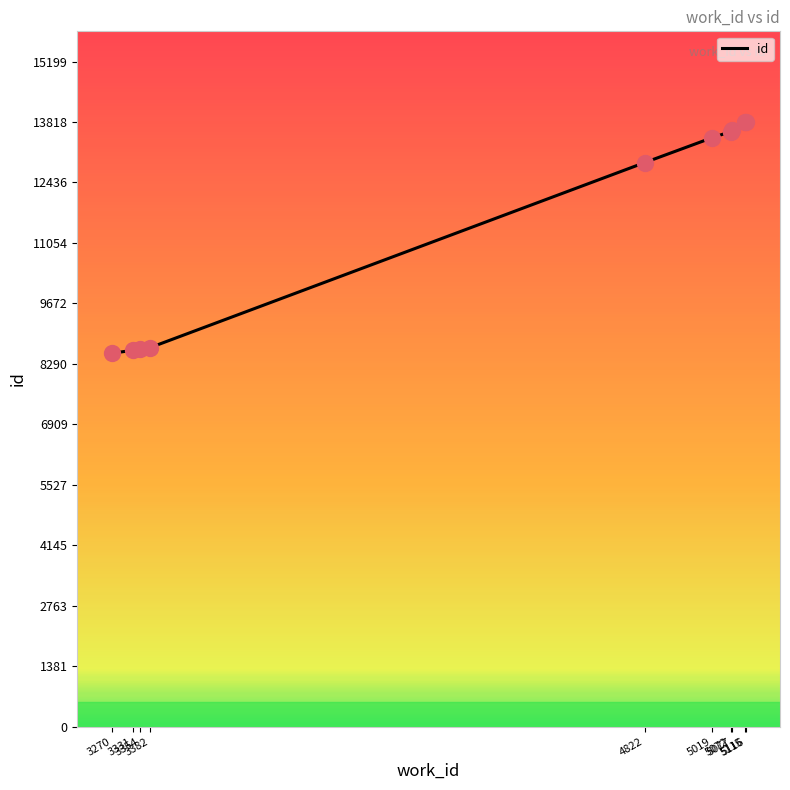

Approximately how many times larger is the value at 3382 compared to 3270?

1.0